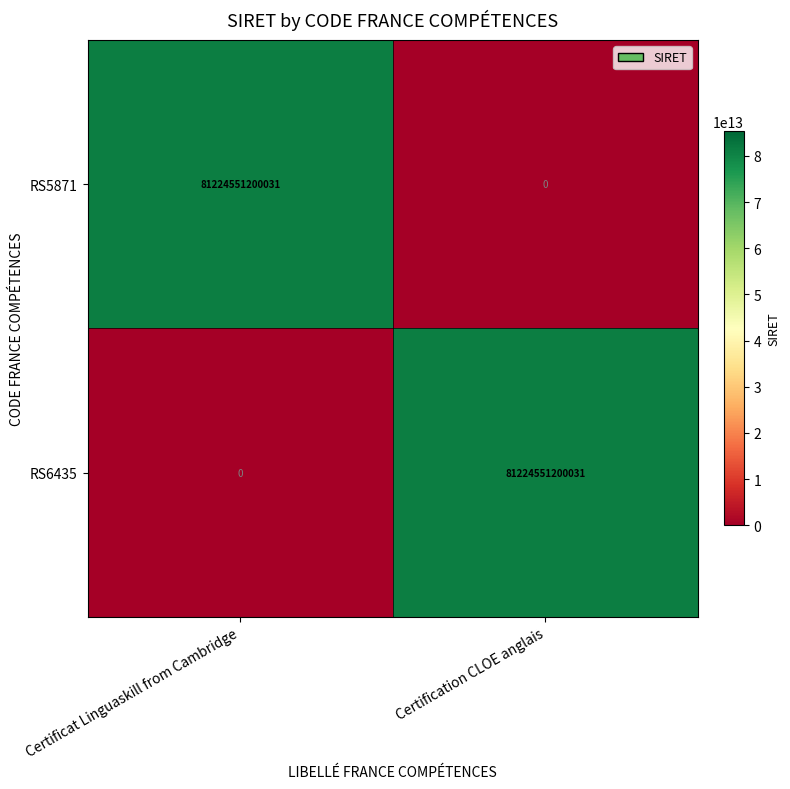

True or false: RS6435 has a value of 81224551200031 at Certification CLOE anglais.

True